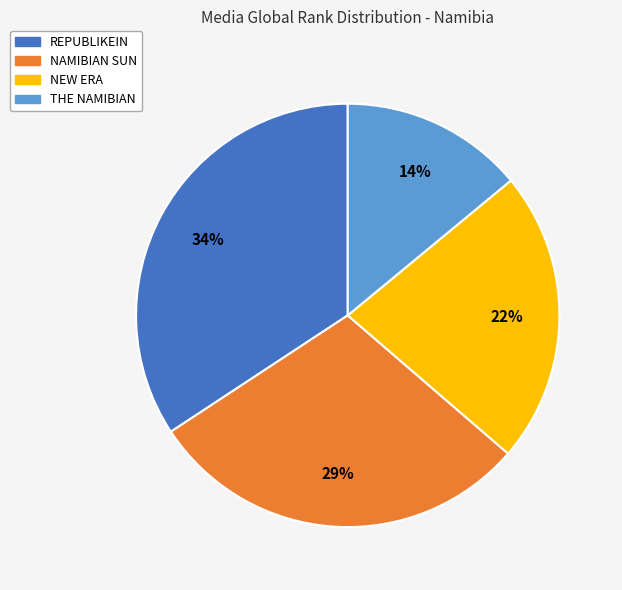

Which slice is the largest?

REPUBLIKEIN